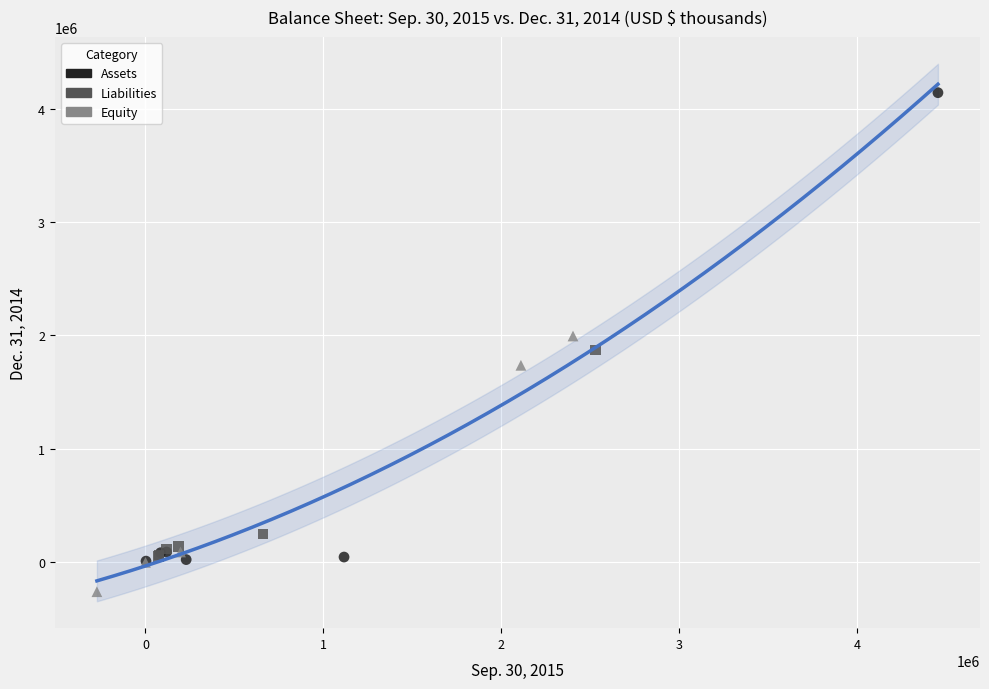

Which series contains the highest Y value?

Assets